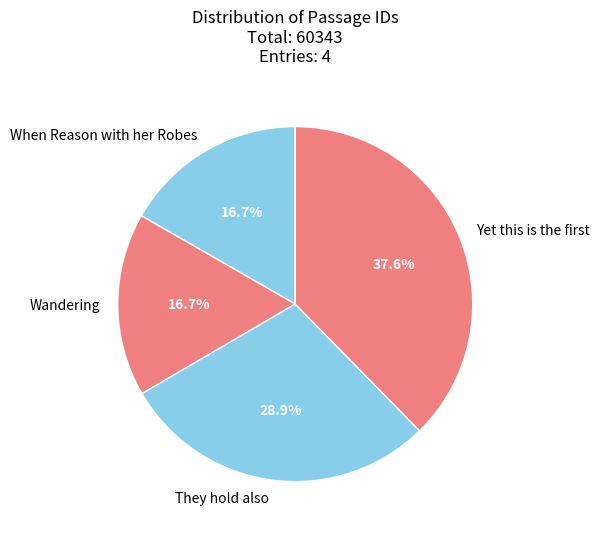

How many slices are in this pie chart?

4